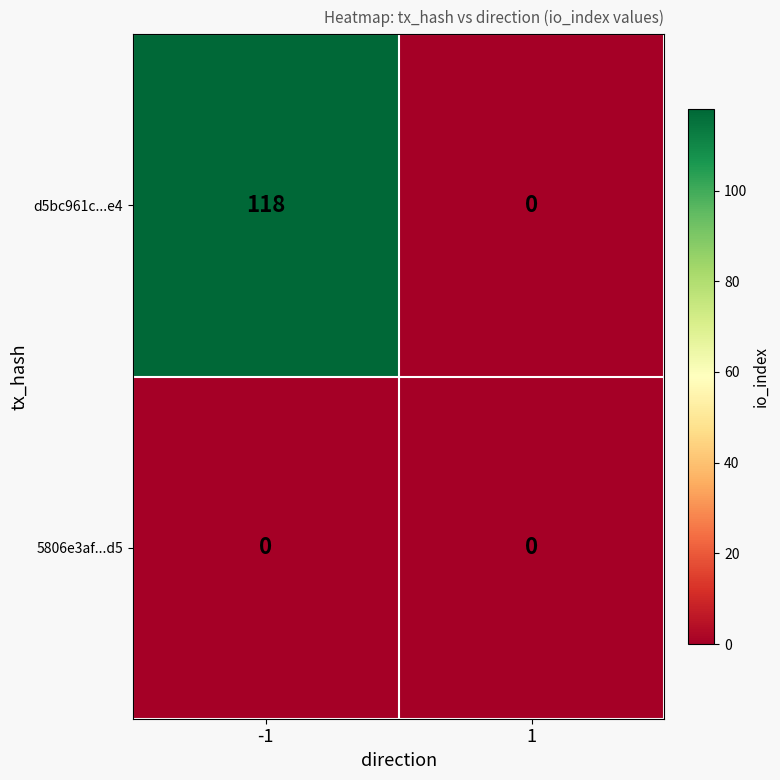

What is the maximum value for d5bc961c...e4?

118